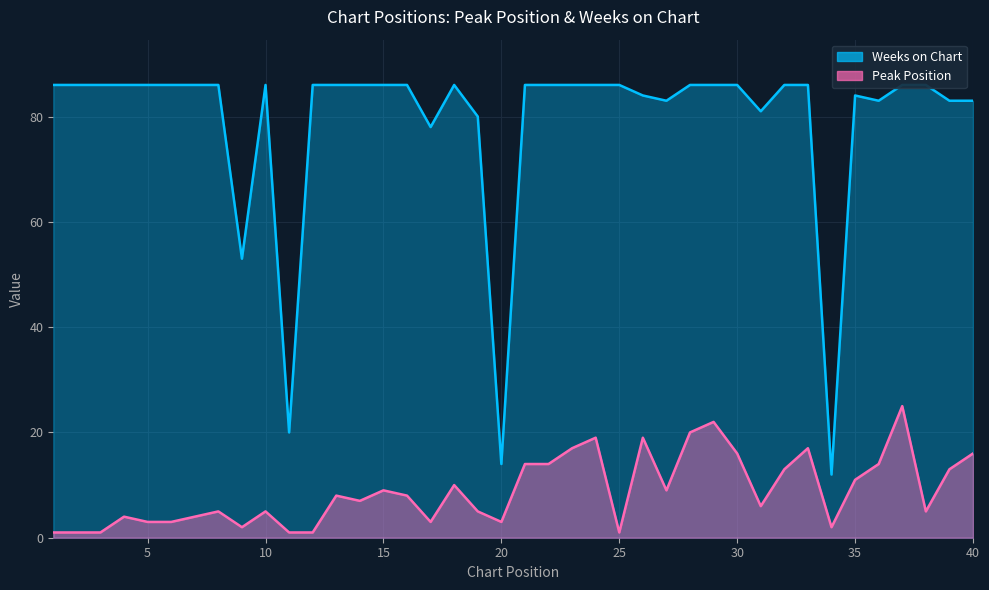

How many data points in Peak Position are less than 8?

20